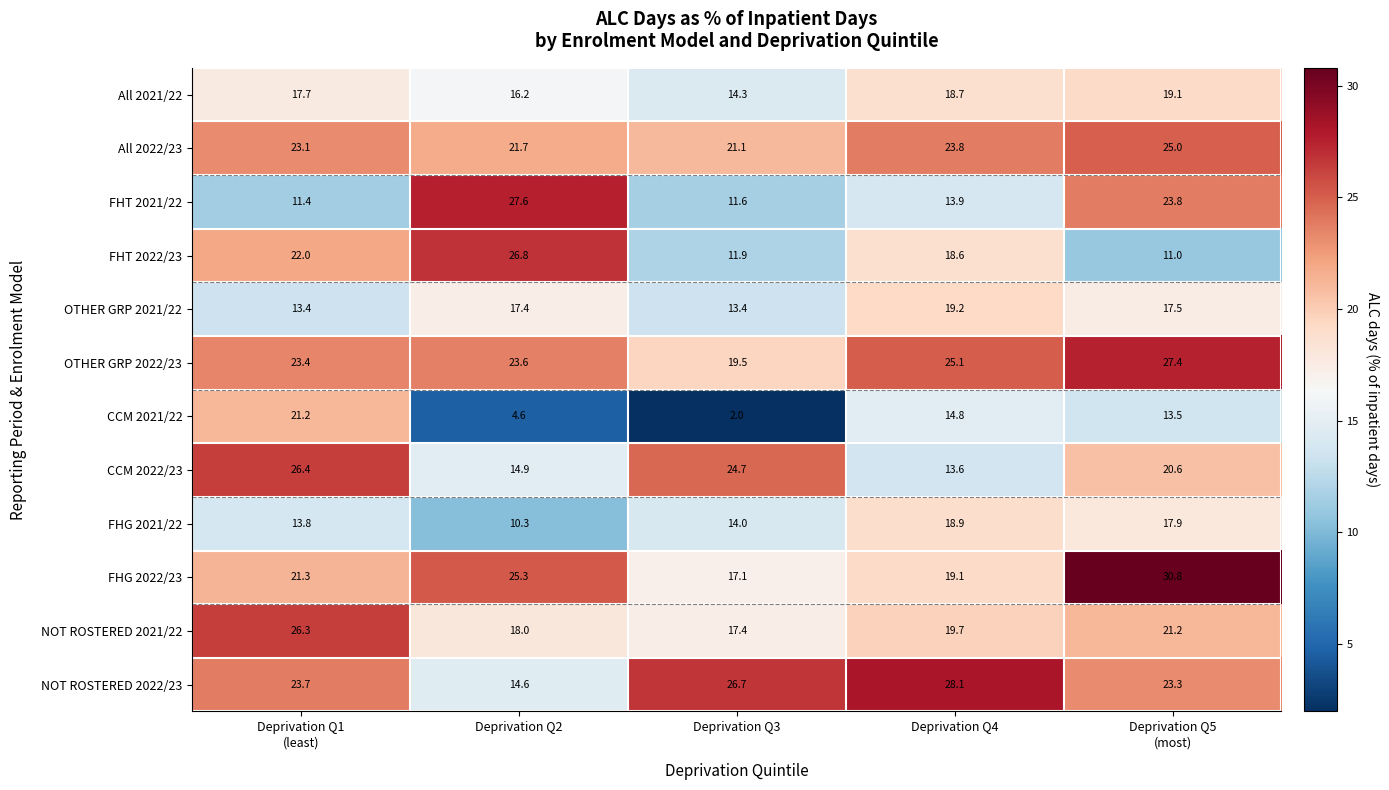

Between Deprivation Q4 and Deprivation Q5
(most), which series saw the biggest shift?

FHG 2022/23